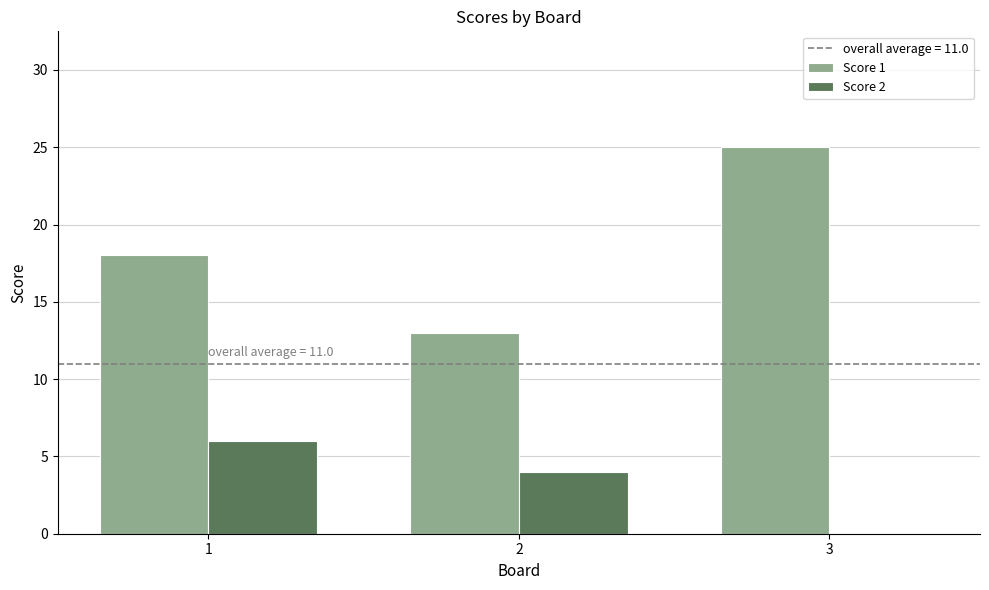

Between 2 and 3, which series saw the biggest shift?

Score 1